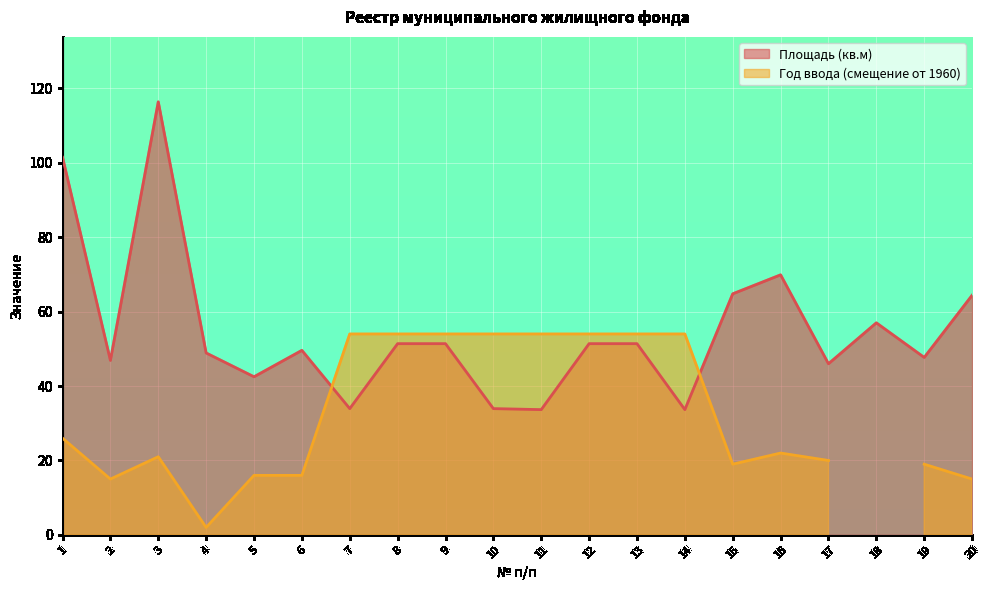

True or false: there are more than 0 points higher than both neighbors.

True